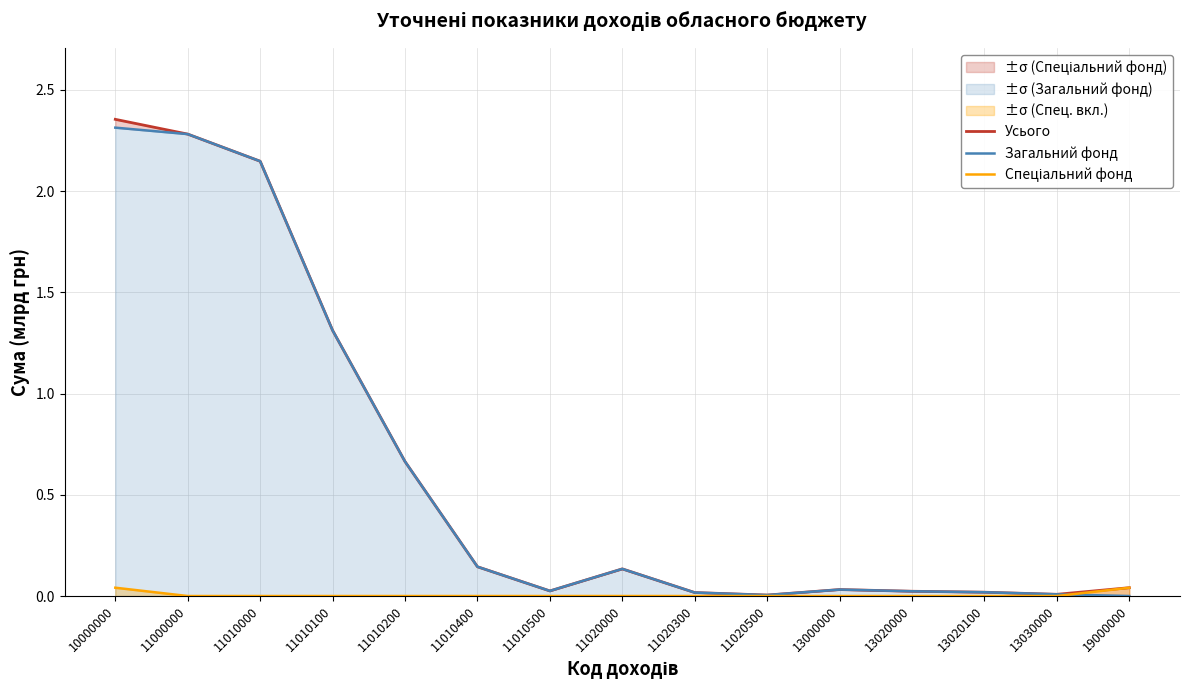

True or false: Спеціальний фонд and Усього intersect in this chart.

False